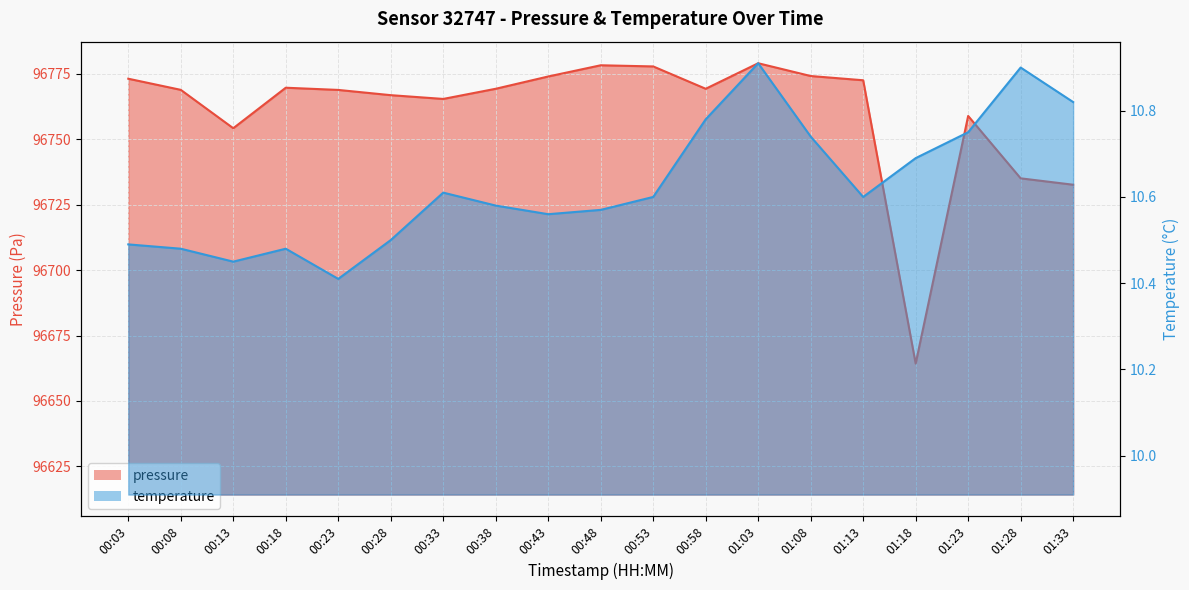

Rank the categories by pressure value from highest to lowest.

01:03, 00:48, 00:53, 01:08, 00:43, 00:03, 01:13, 00:18, 00:38, 00:58, 00:08, 00:23, 00:28, 00:33, 01:23, 00:13, 01:28, 01:33, 01:18